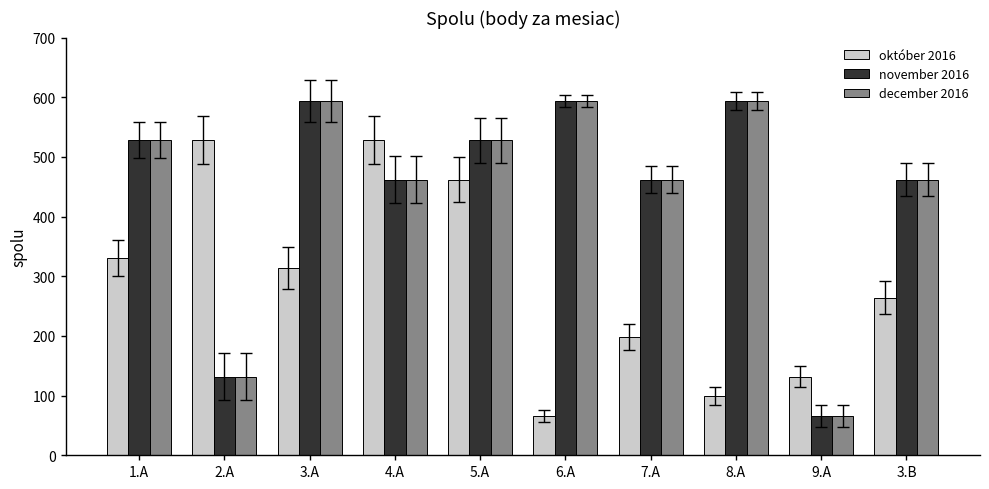

What is the maximum value shown in the chart?

594.0